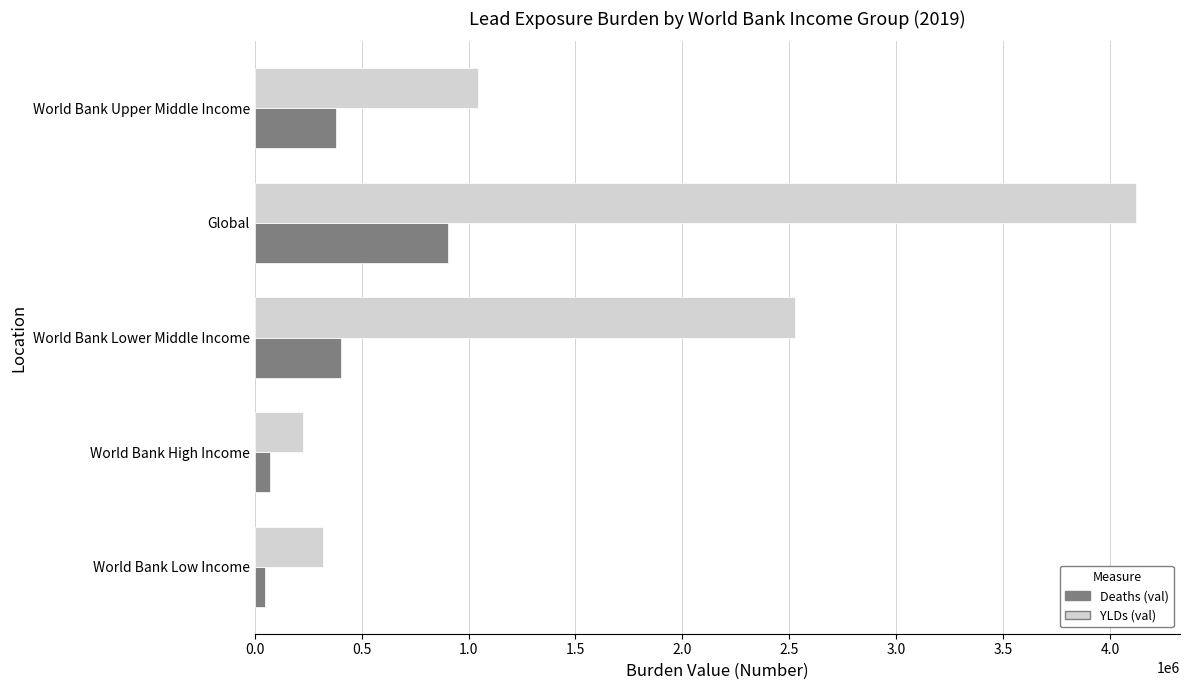

Which series has the widest spread of values?

YLDs (val)